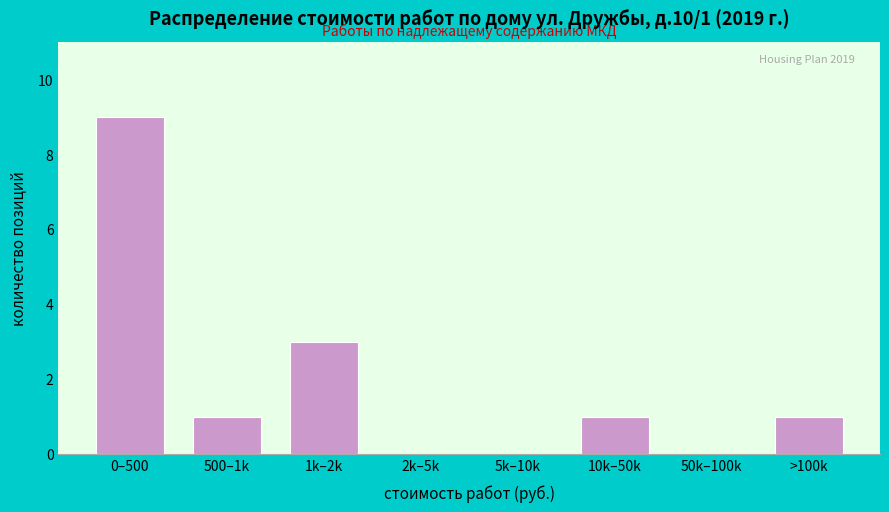

Reading left to right, what are all the values shown in this chart?

0–500=9	500–1k=1	1k–2k=3	2k–5k=0	5k–10k=0	10k–50k=1	50k–100k=0	>100k=1